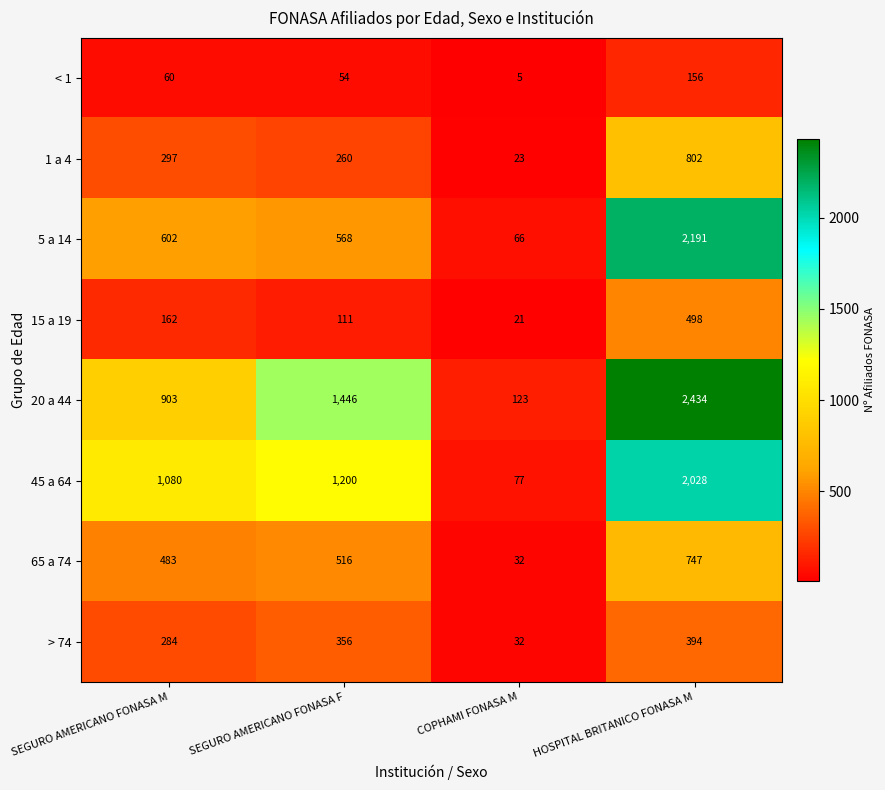

What is the difference between the maximum and minimum values in the 20 a 44 series?

2311